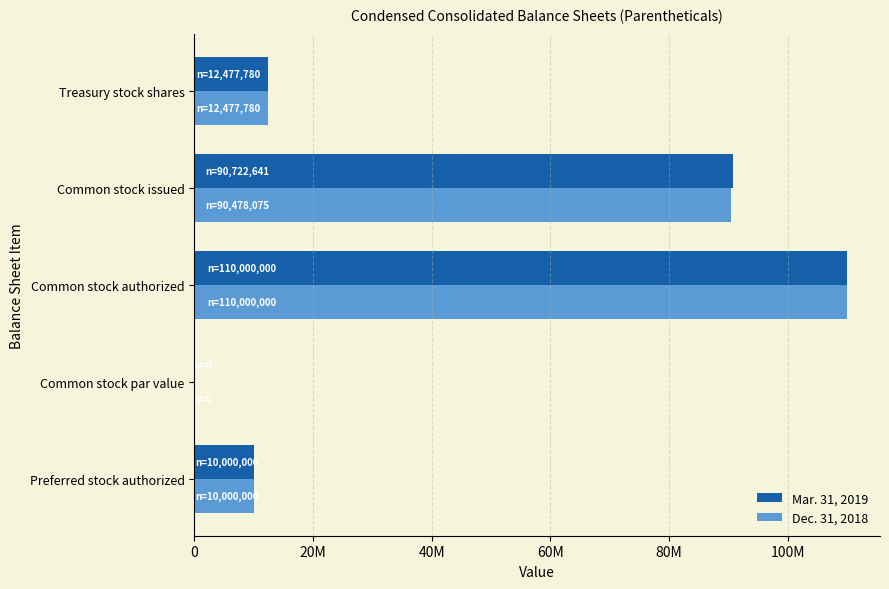

What are all the series names shown in the legend?

Mar. 31, 2019, Dec. 31, 2018